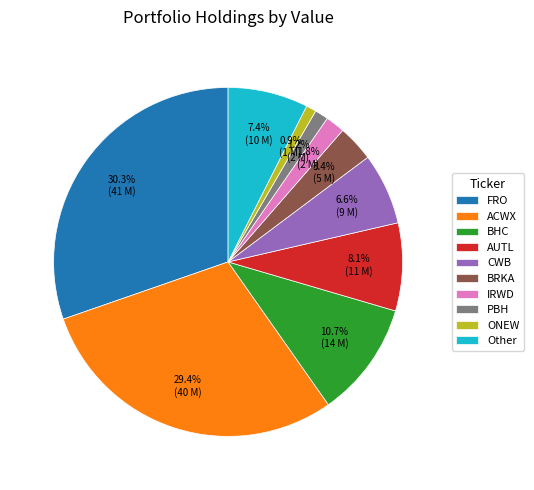

Is it true that AUTL is 8% of the pie?

True